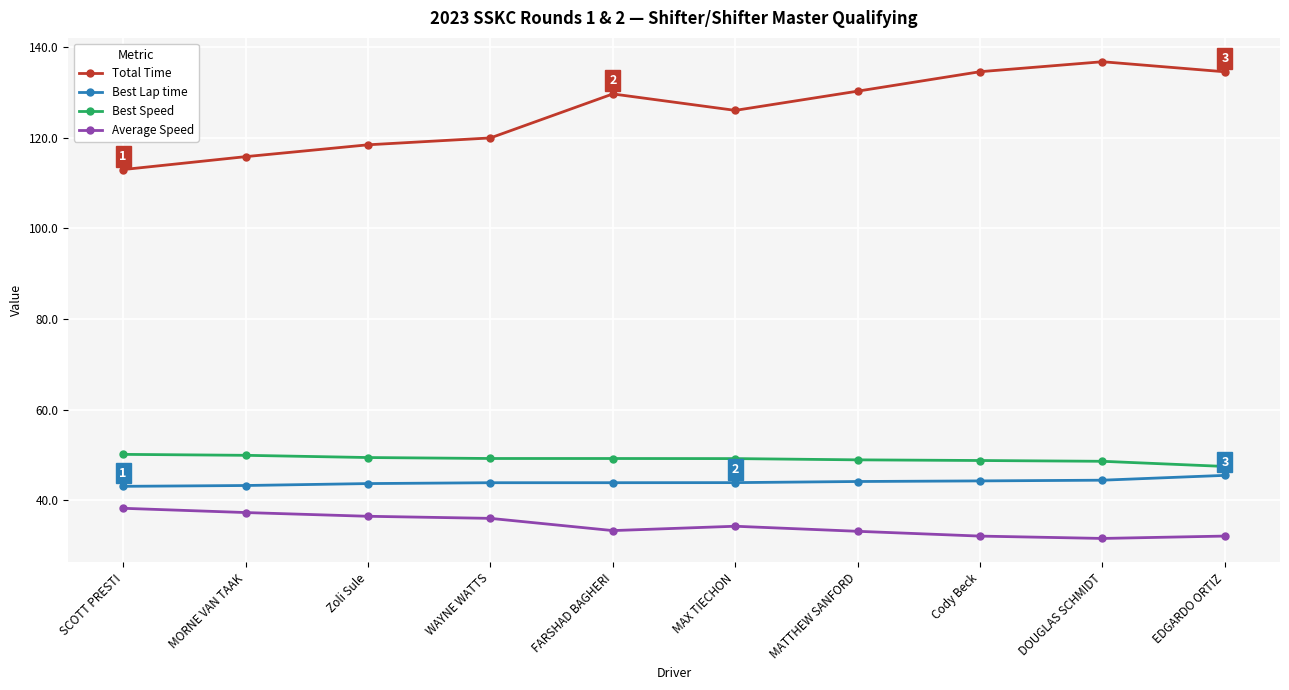

What is the difference between the highest and lowest values at Zoli Sule?

82.0